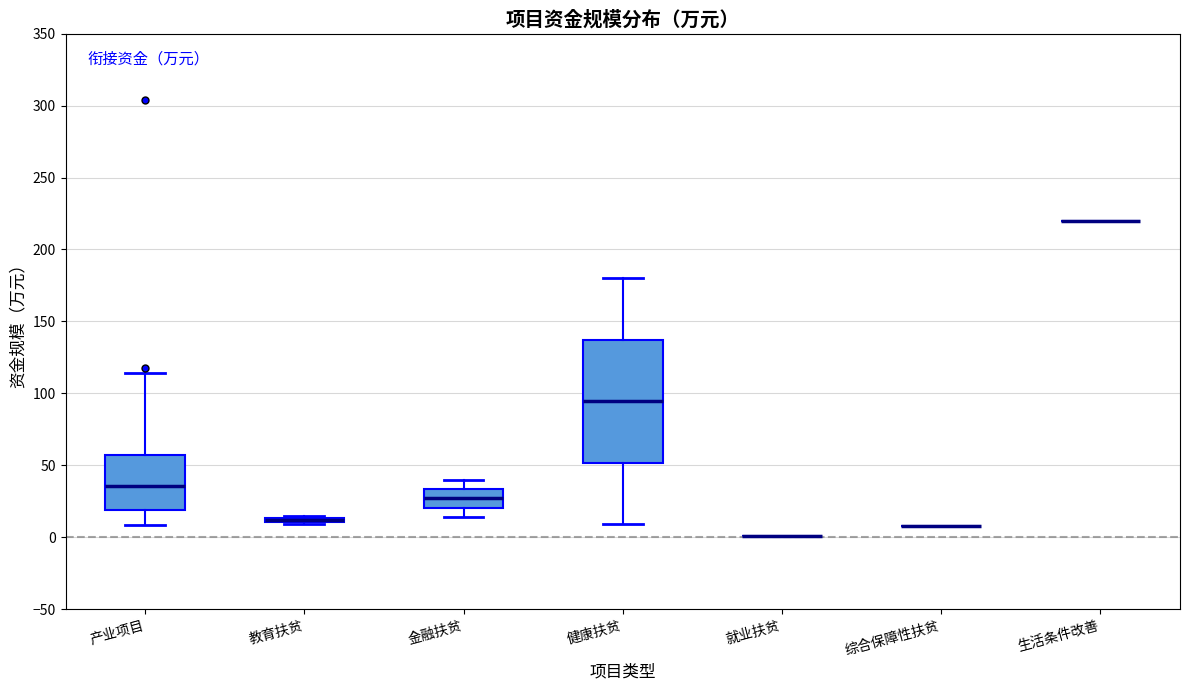

Which box is the tallest, from its lower edge to its upper edge?

健康扶贫